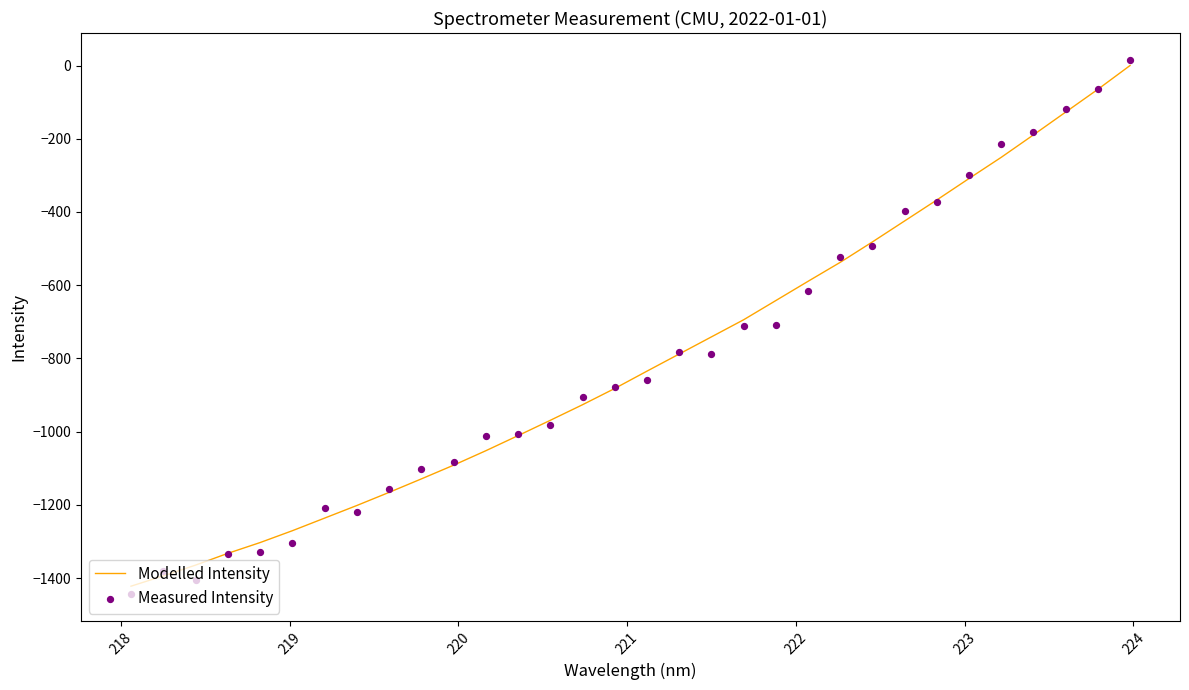

What are all the series names shown in the legend?

Modelled Intensity, Measured Intensity